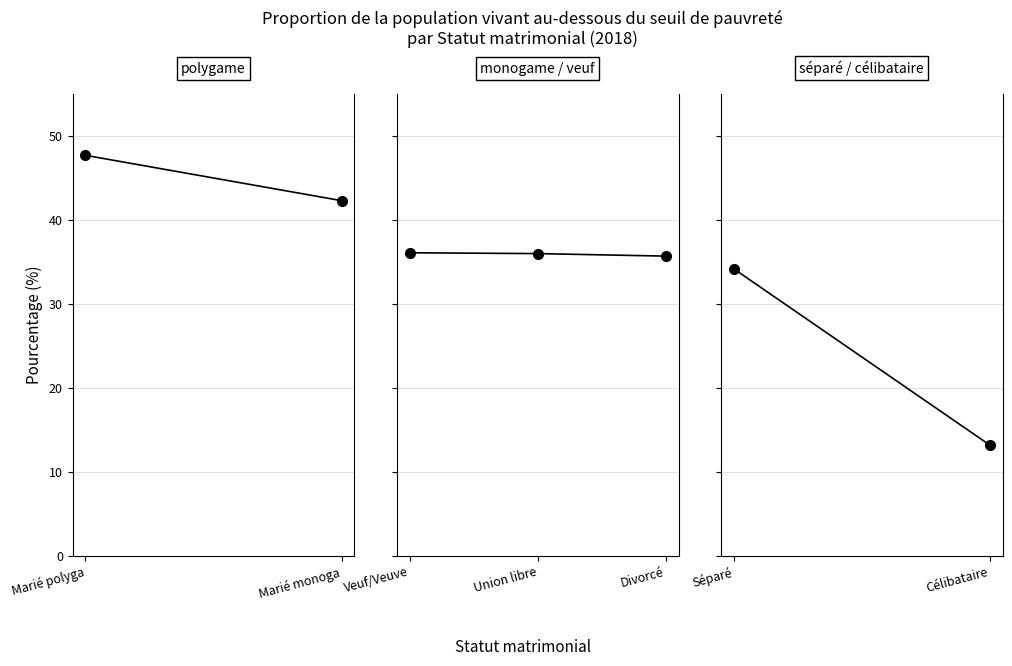

Is this an area chart (filled region under the line)?

No